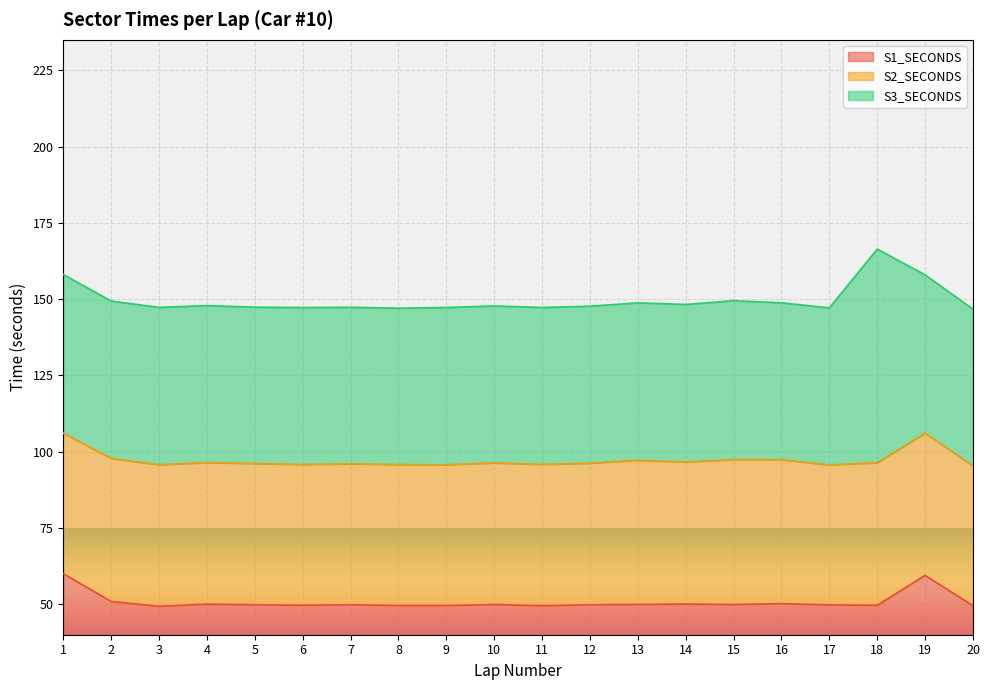

After their last crossing, which series has the higher values: S1_SECONDS or S3_SECONDS?

S3_SECONDS